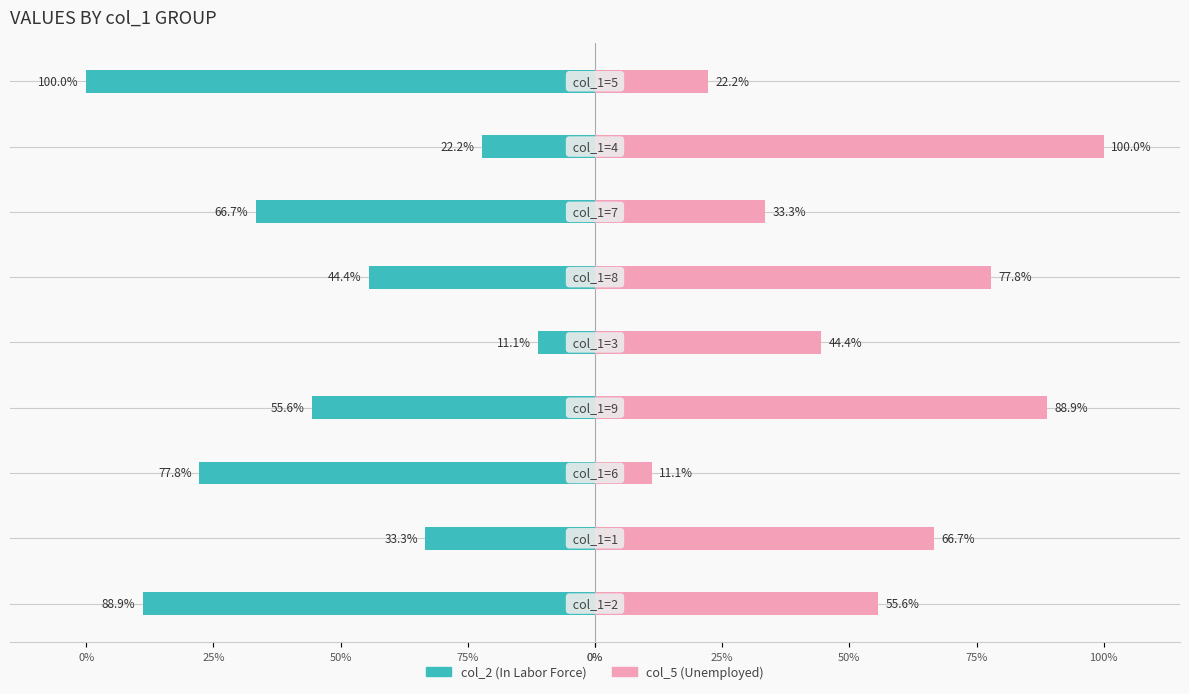

Which series has the largest total across all categories?

col_5 (Unemployed)